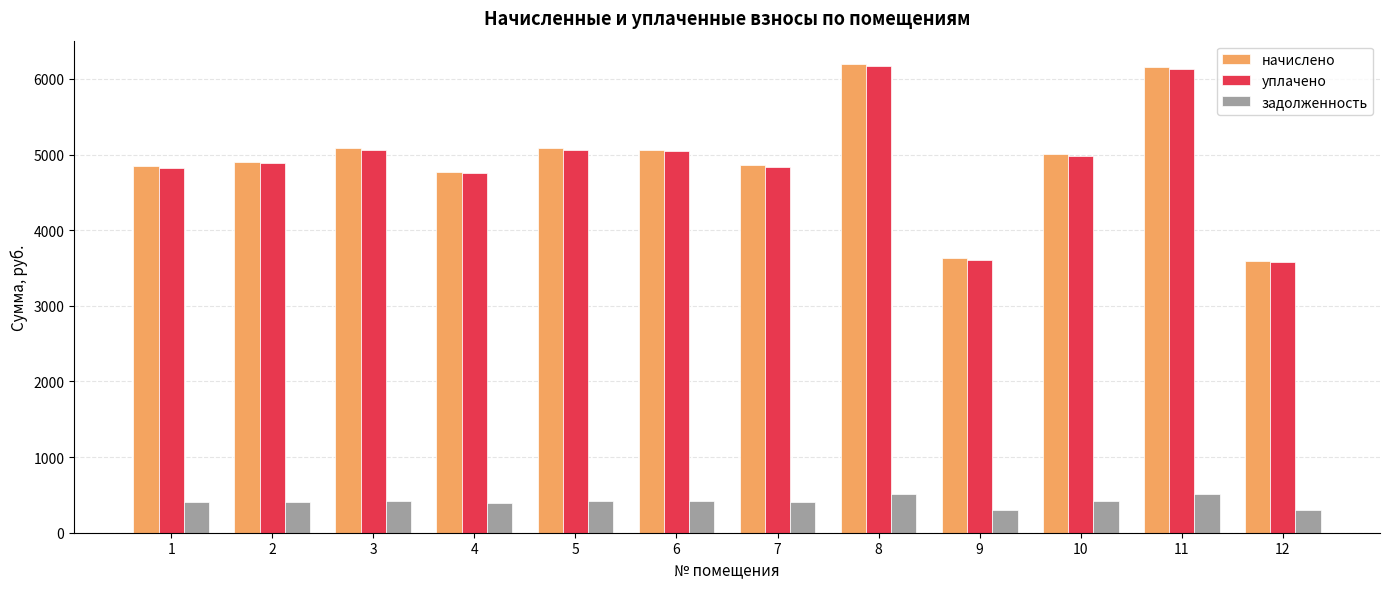

What is the maximum value shown in the chart?

6195.1